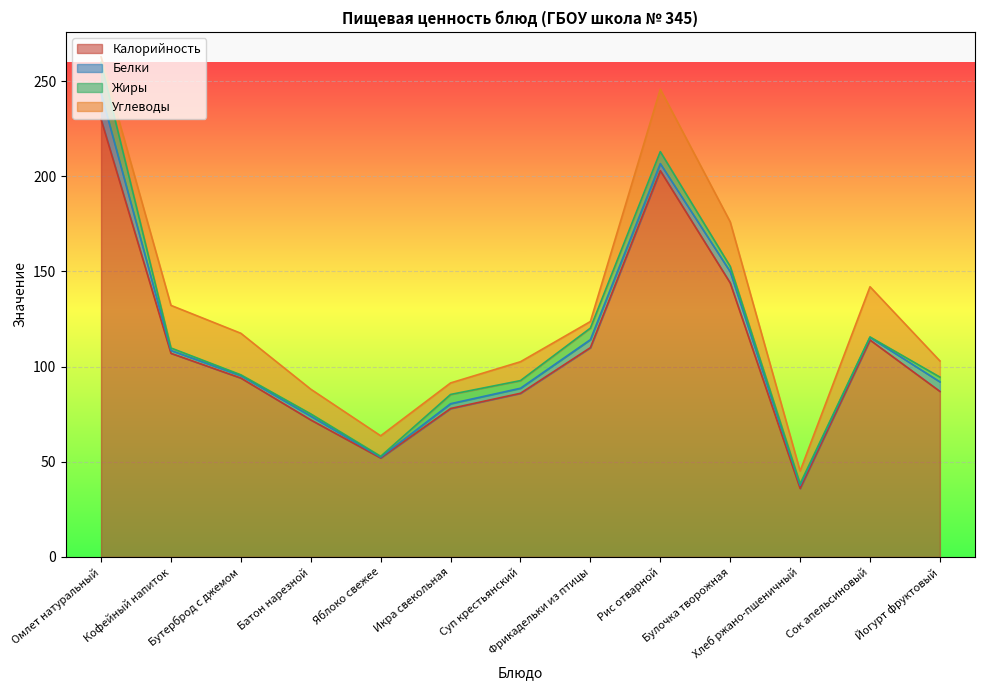

The value of Белки at Йогурт фруктовый is 5.0. True or false?

True